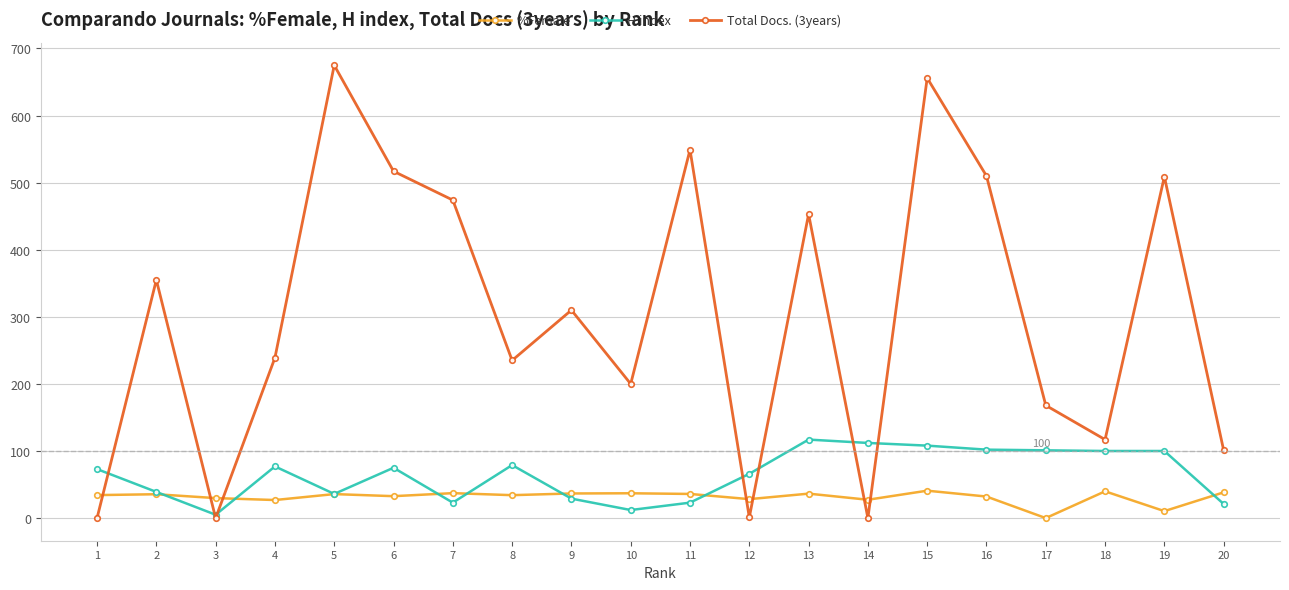

Is this an area chart (filled region under the line)?

No